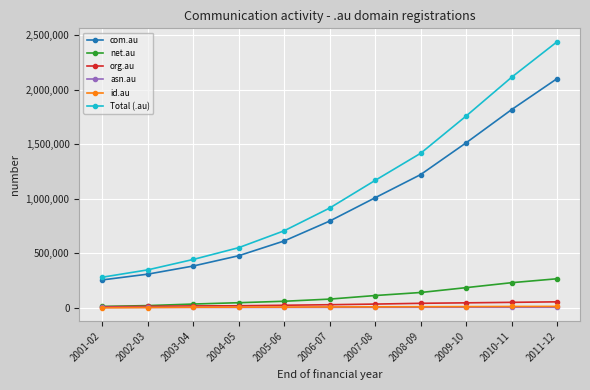

What is the spread (max minus min) of values at 2007-08?

1165023